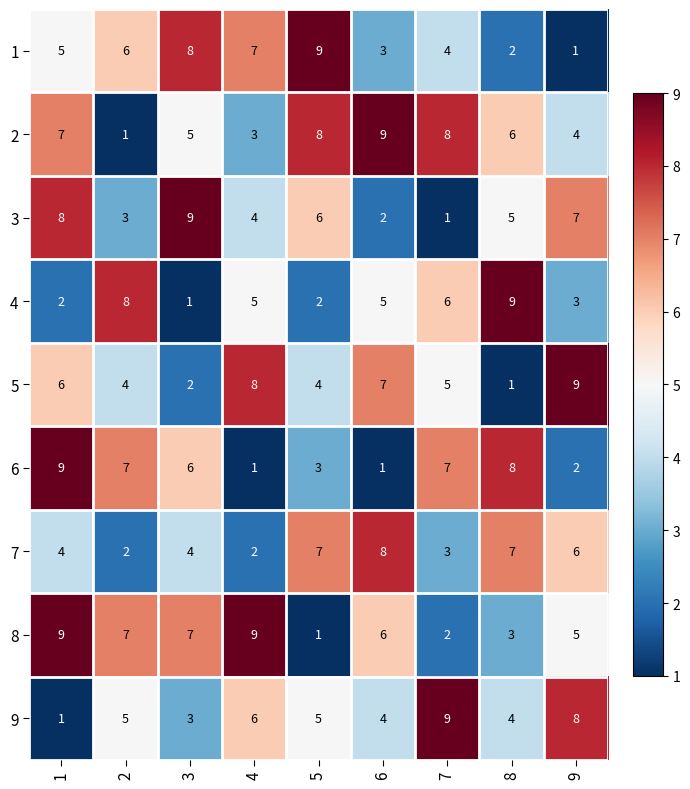

At how many categories does at least one series exceed 2?

9